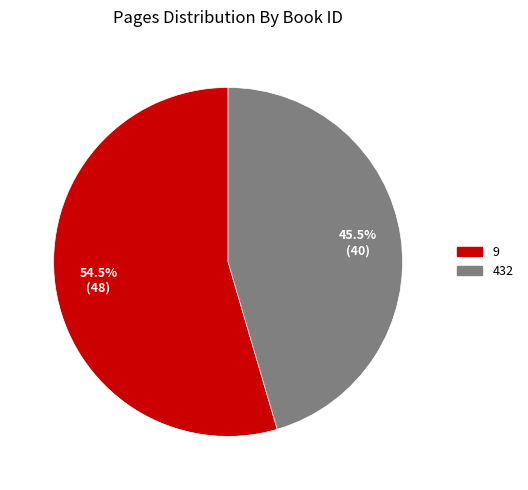

Which slice is the smallest?

432